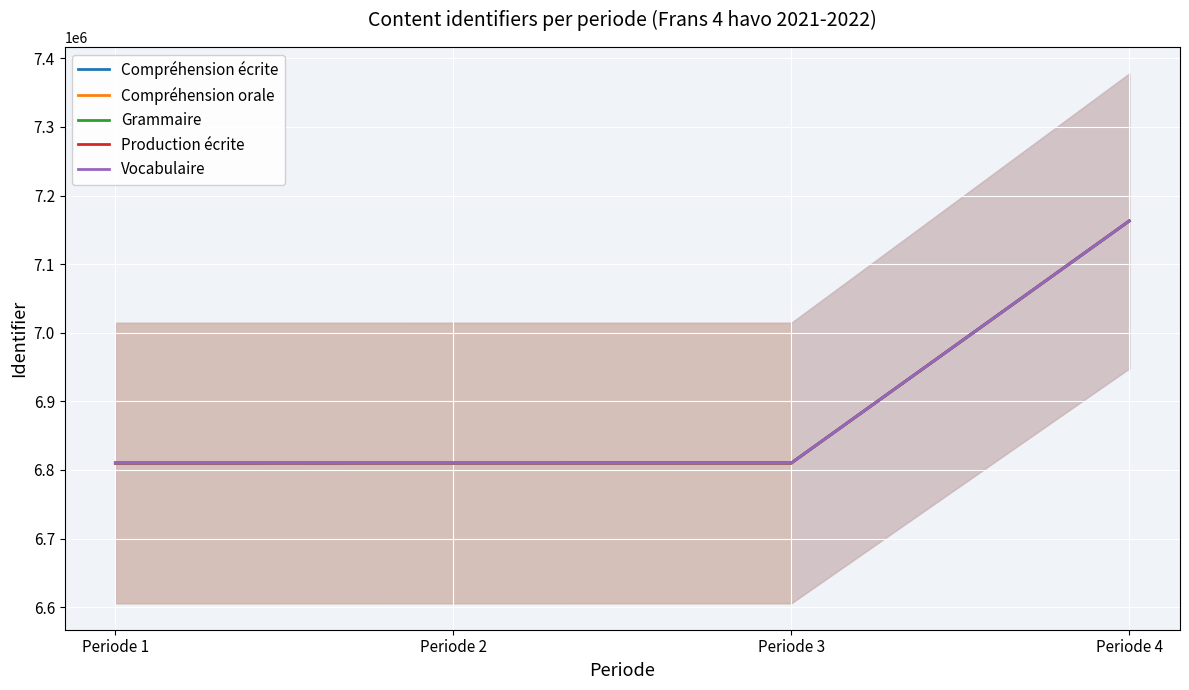

List the series in order of their peak value, highest first.

Production écrite, Vocabulaire, Grammaire, Compréhension écrite, Compréhension orale